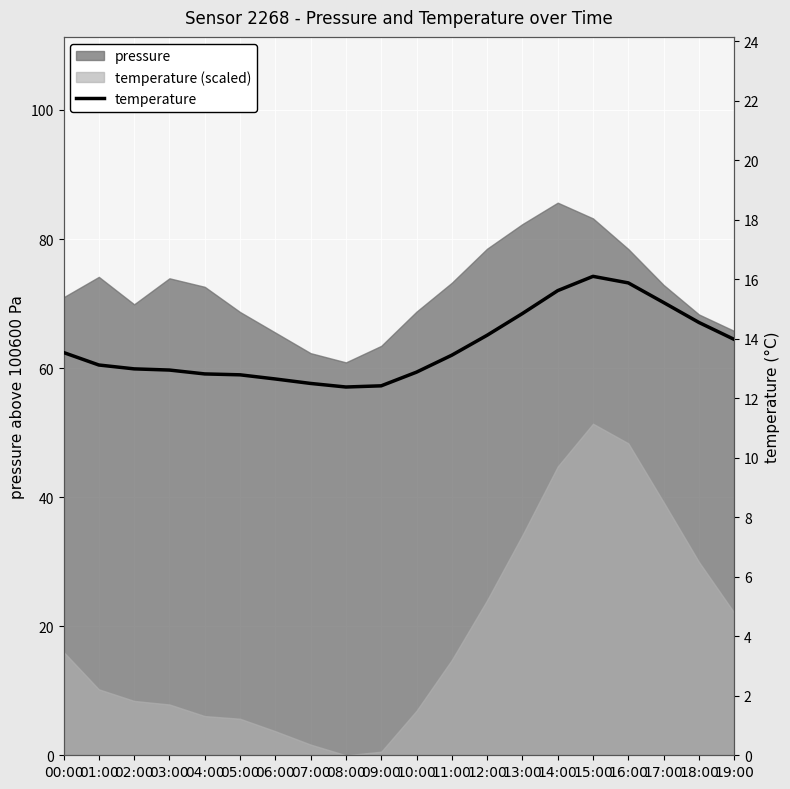

At which label does the data first exceed 13?

00:00